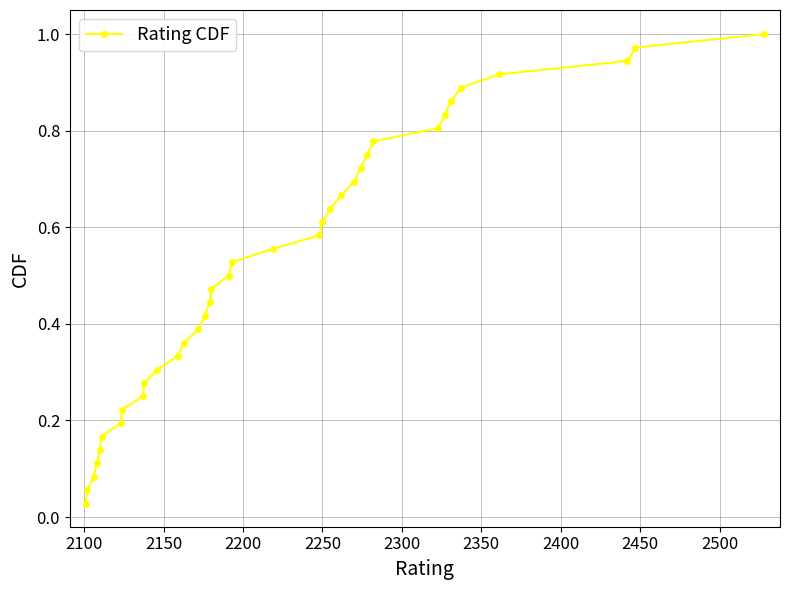

How many categories are shown in the chart?

36